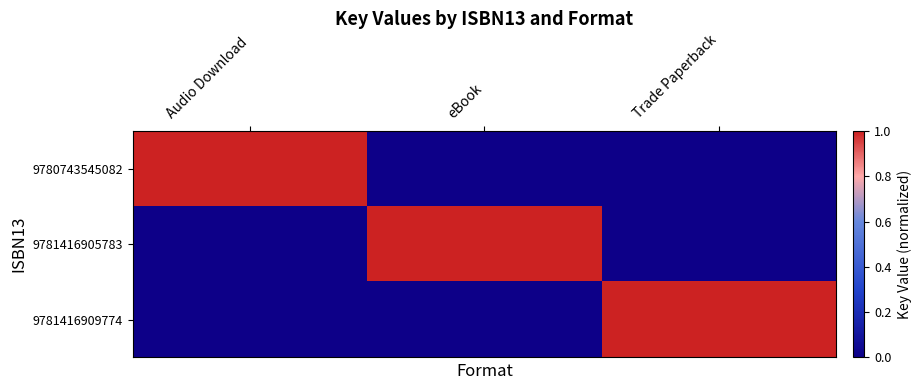

How many data points does each series have?

3